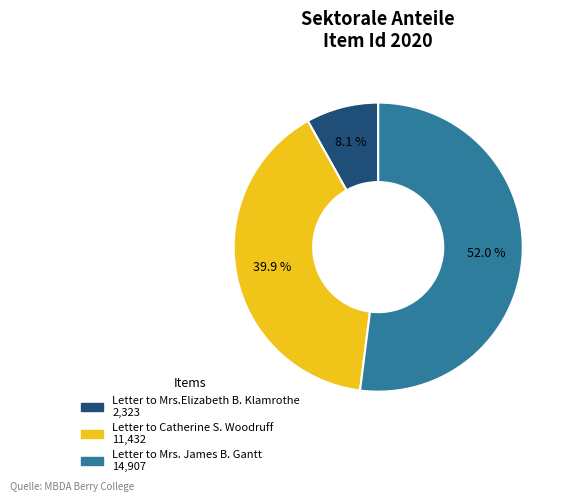

Which slice is the smallest?

Letter to Mrs.Elizabeth B. Klamrothe